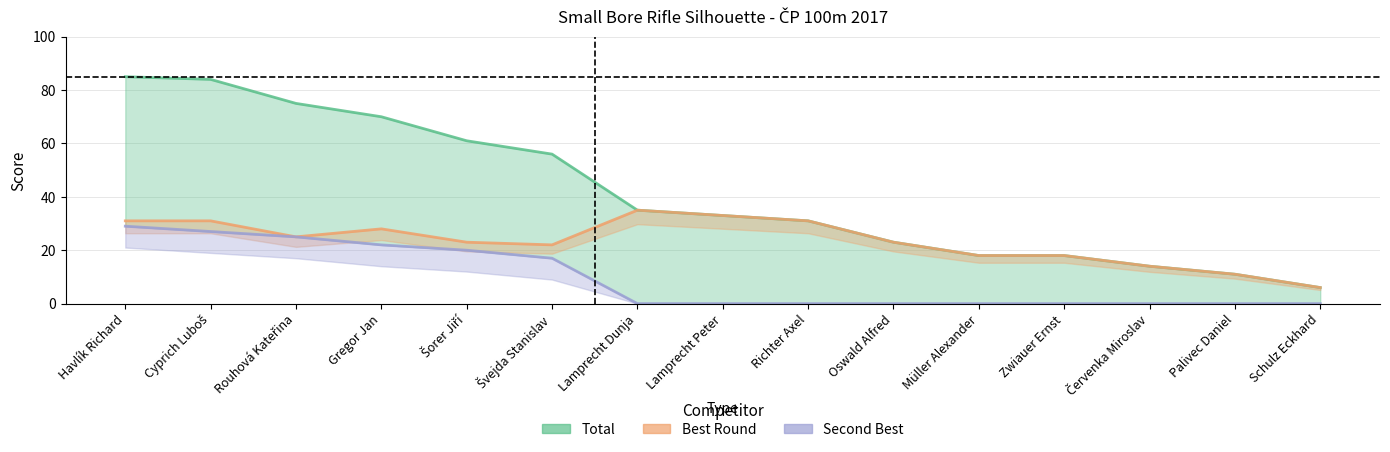

Count the number of data series in this chart.

3